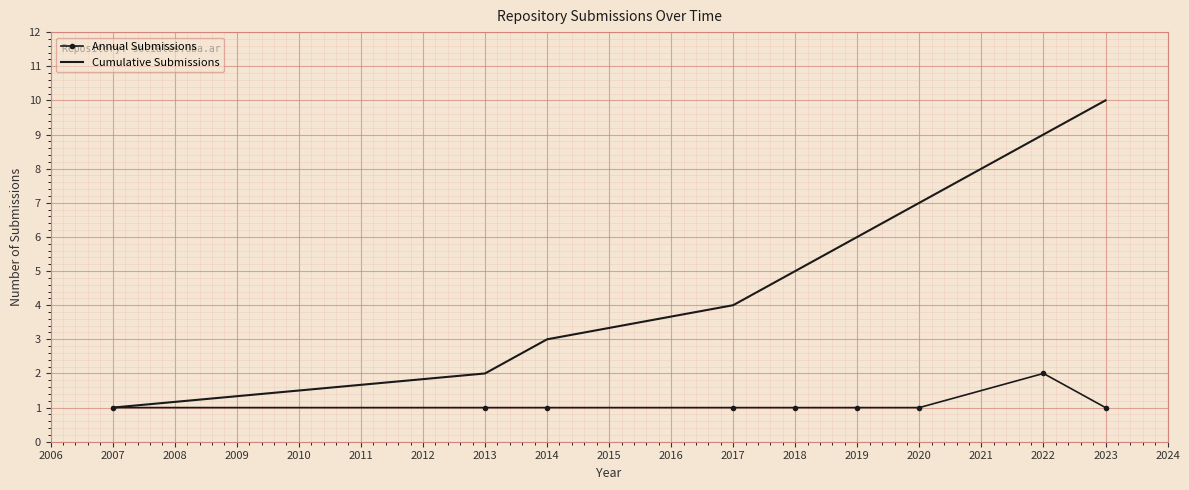

What is the total value across all series at 2019?

7